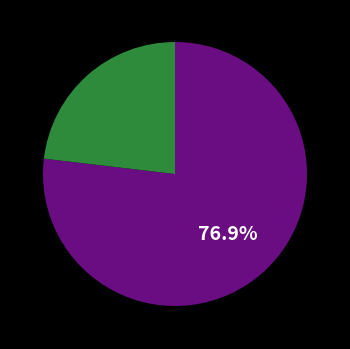

Count the number of slices in the pie.

2